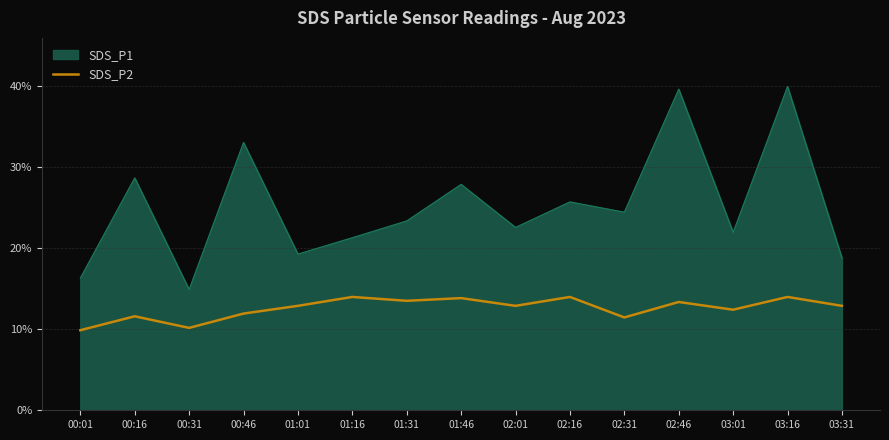

How many lines are shown in the chart?

2